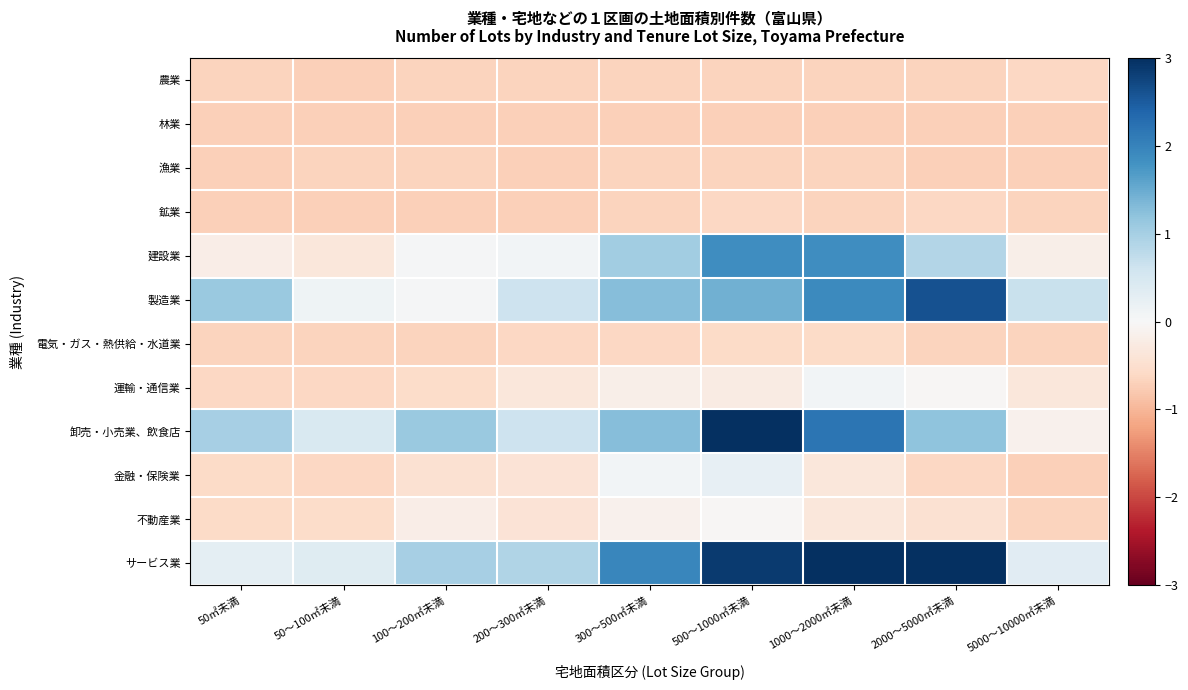

Which series has the widest spread of values?

卸売・小売業、飲食店